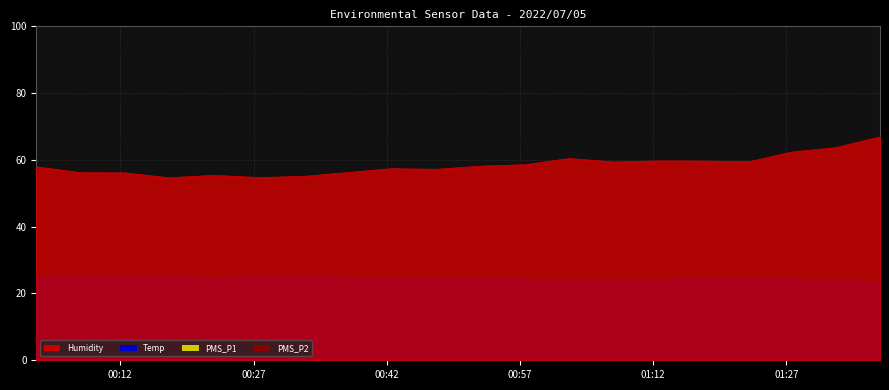

At which label does PMS_P1 reach its peak?

2022/07/05 00:02